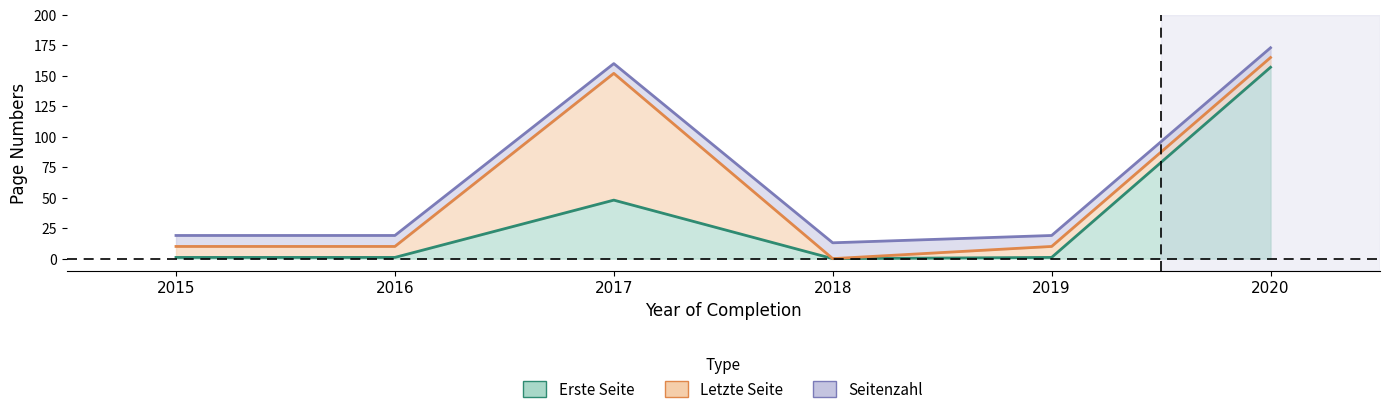

What is the value of the Letzte Seite point at the 5th from the left?

10